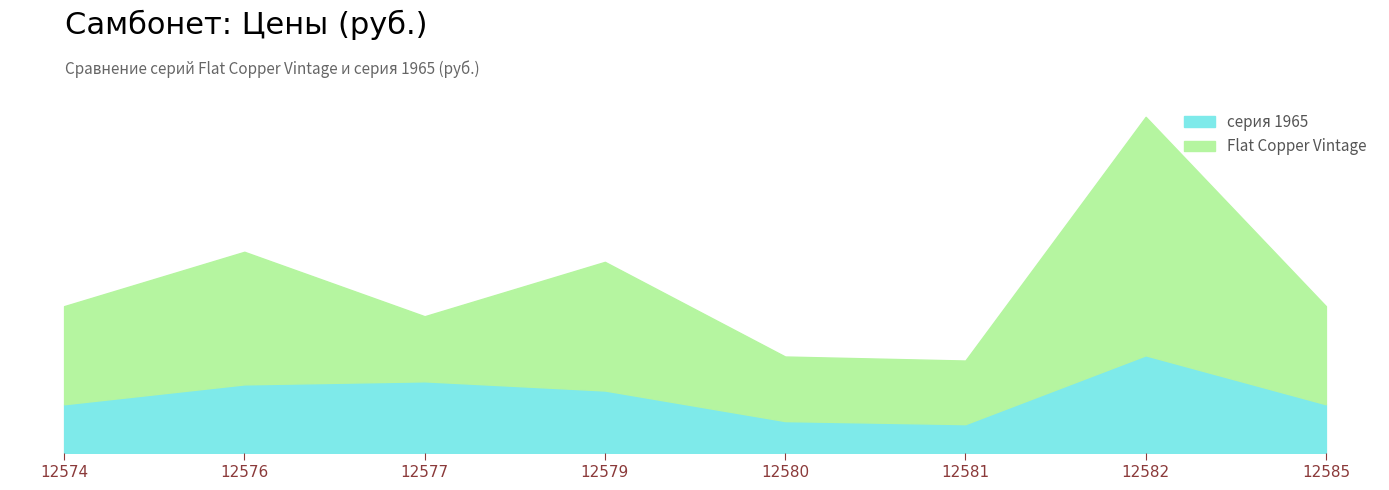

What is the spread (max minus min) of values at 12585?

796.7